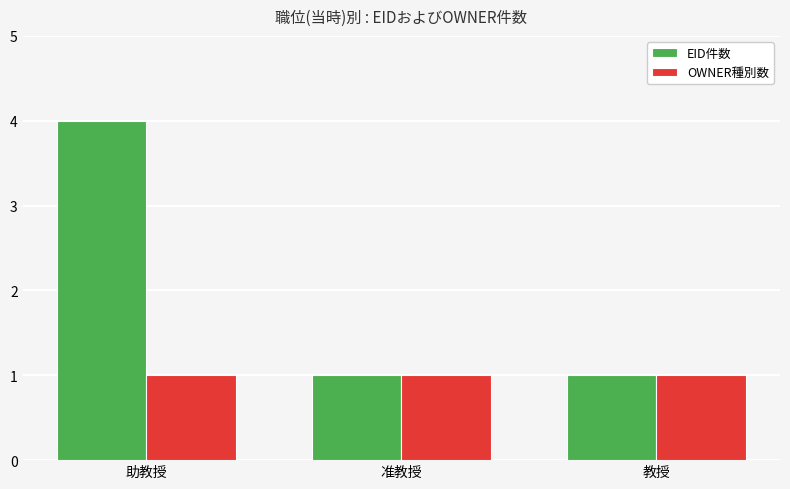

List the series in order of their overall mean, highest first.

EID件数, OWNER種別数